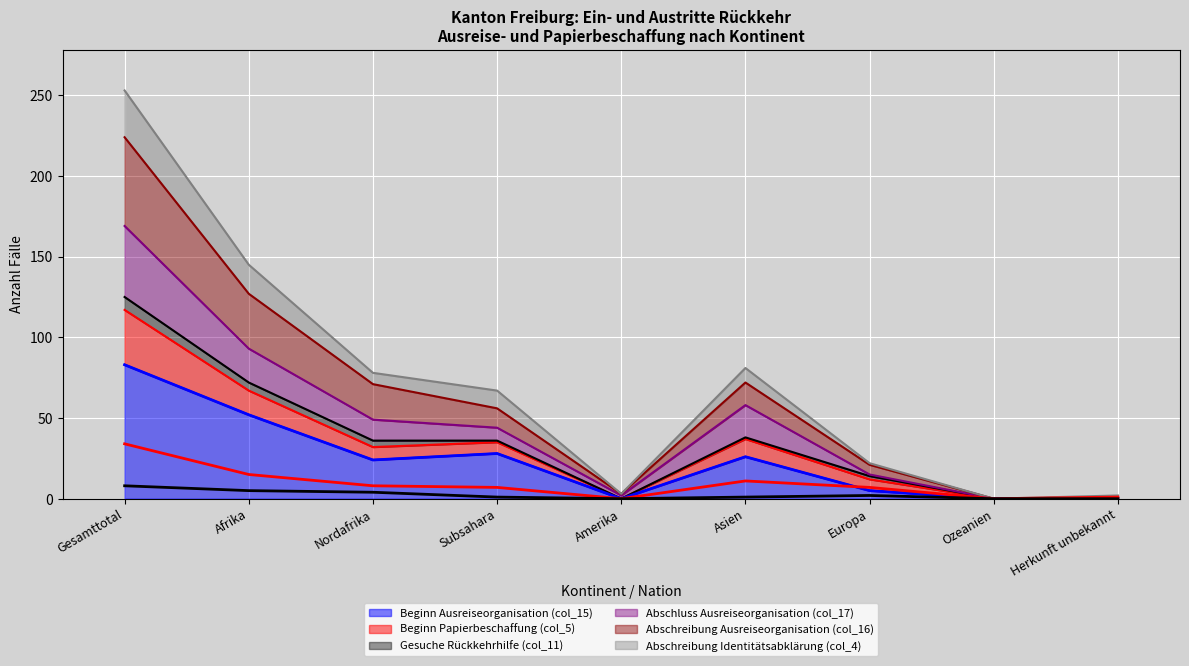

True or false: Abschreibung Identitätsabklärung (col_4) and Beginn Papierbeschaffung (col_5) cross at least once.

True